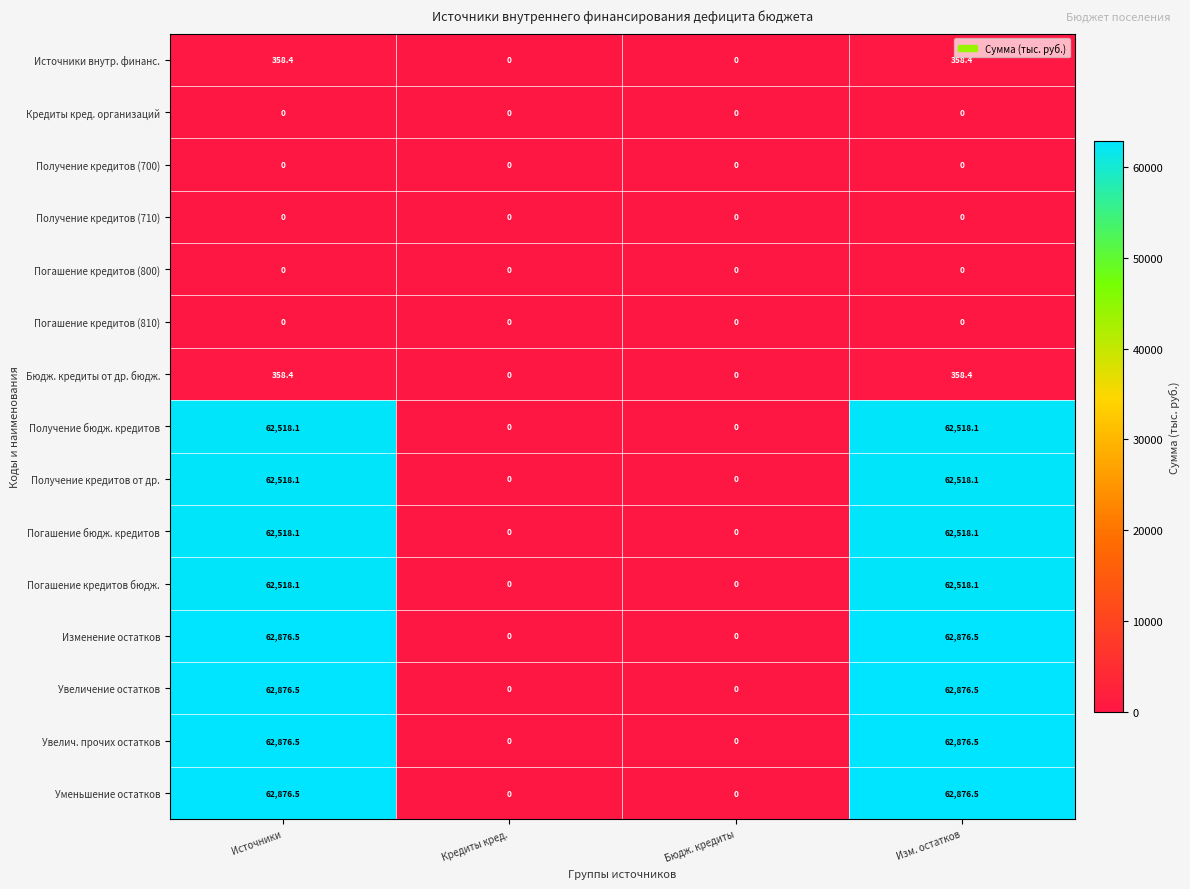

Is it true that Получение бюдж. кредитов equals 0.0 at Кредиты кред.?

True